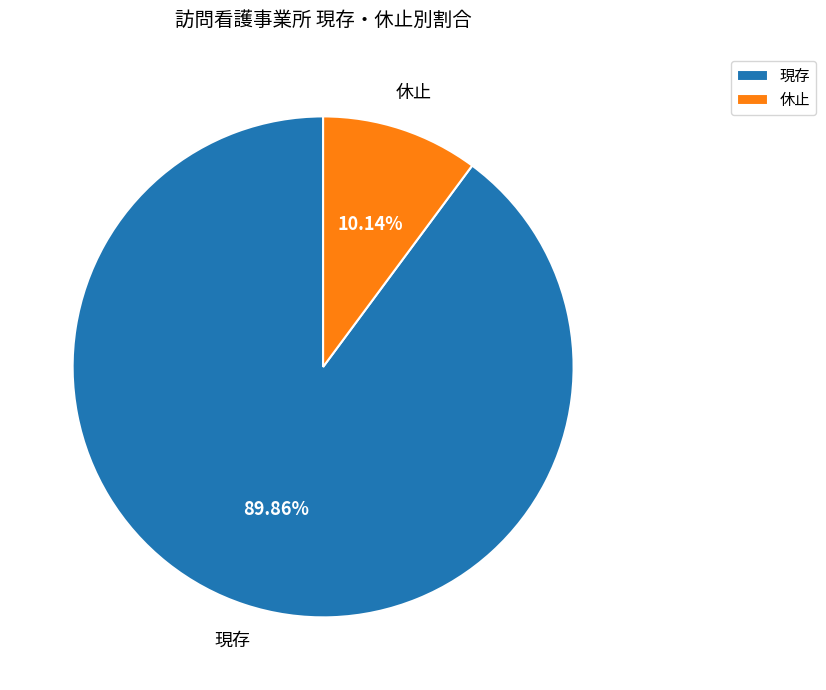

Rank the categories by value from highest to lowest.

現存, 休止